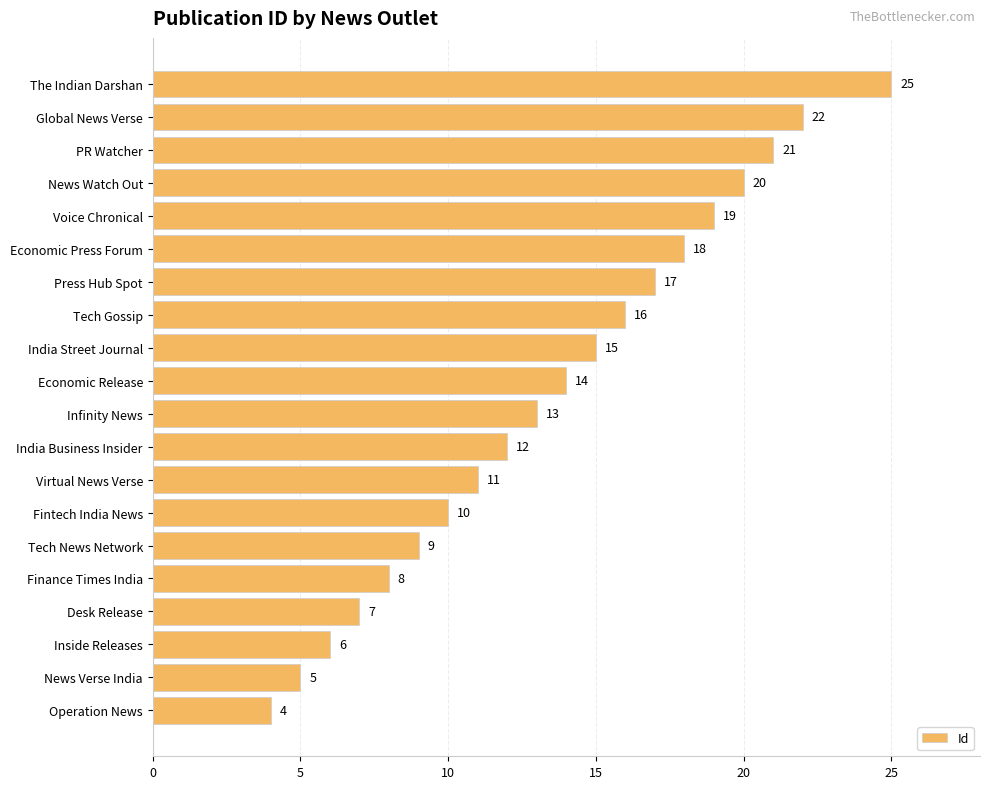

The chart shows a value of 29 at Economic Press Forum. True or false?

False